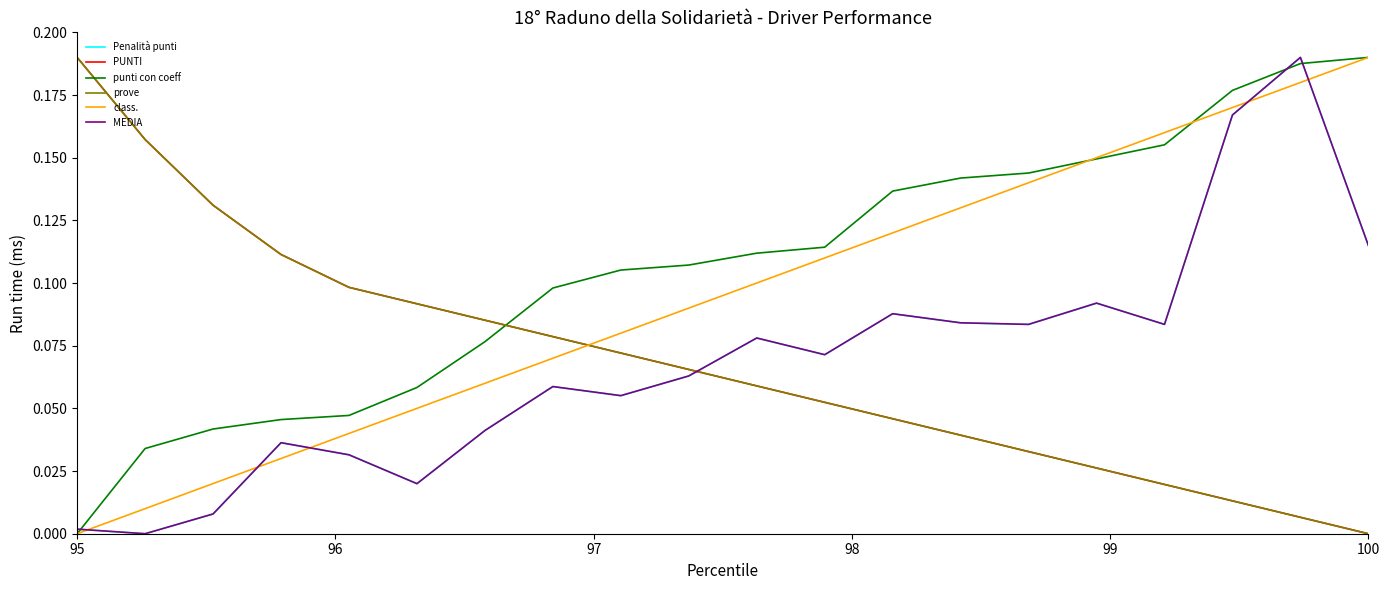

What are all the series names shown in the legend?

Penalità punti, PUNTI, punti con coeff, prove, class., MEDIA